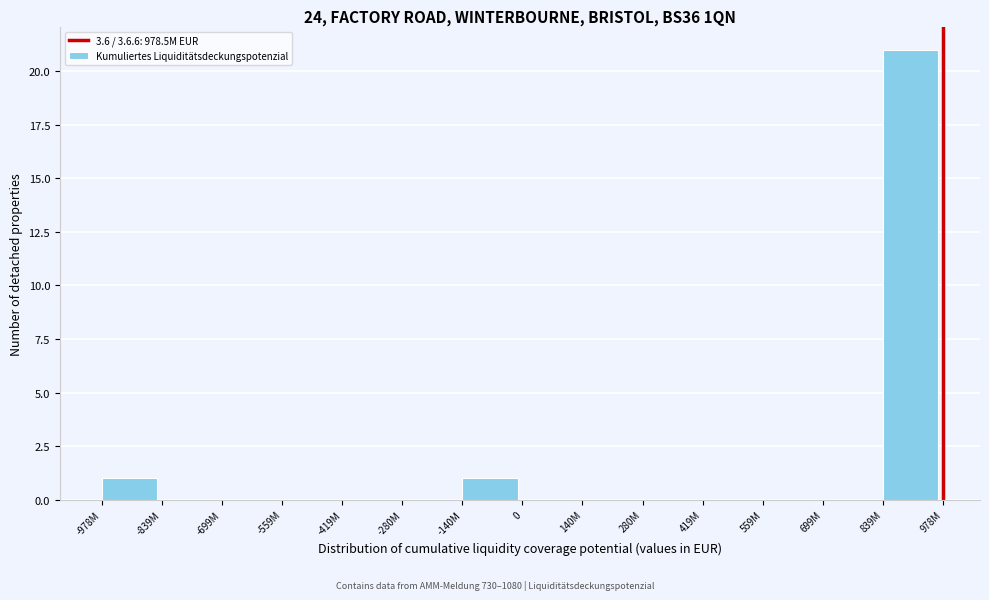

Reading left to right, extract all data points from this chart.

-978M=1	-839M=0	-699M=0	-559M=0	-419M=0	-280M=0	-140M=1	0=0	140M=0	280M=0	419M=0	559M=0	699M=0	839M=21